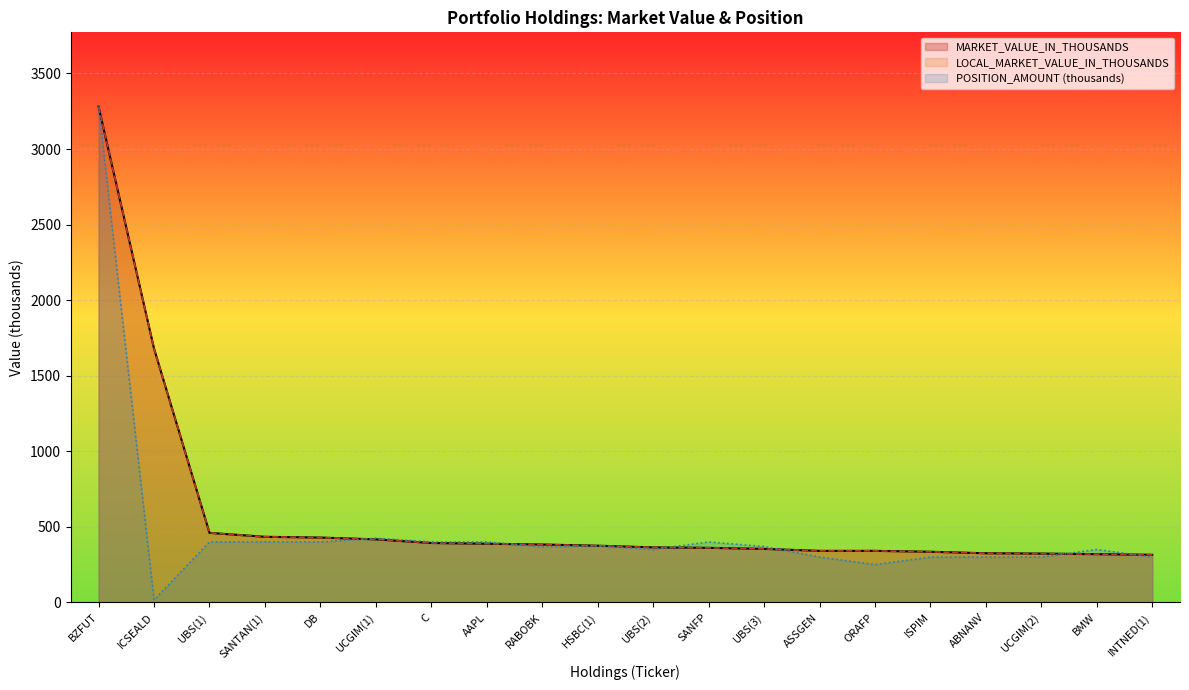

What is the average value of the POSITION_AMOUNT series?

484.2